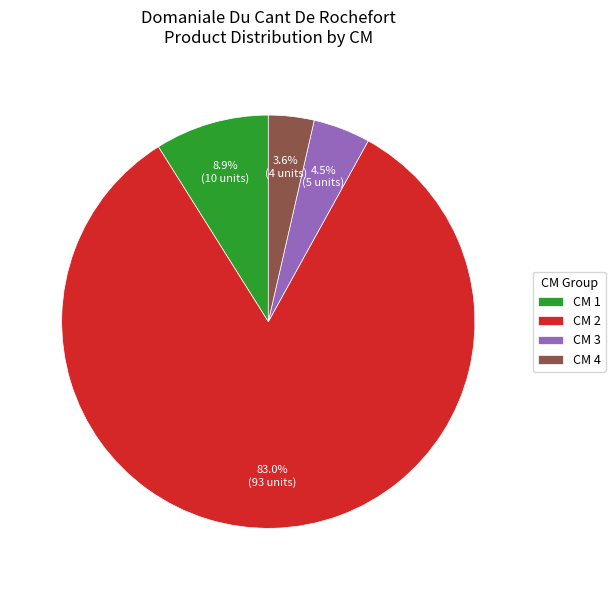

Is the sum of CM 1 and CM 2 greater than half?

Yes